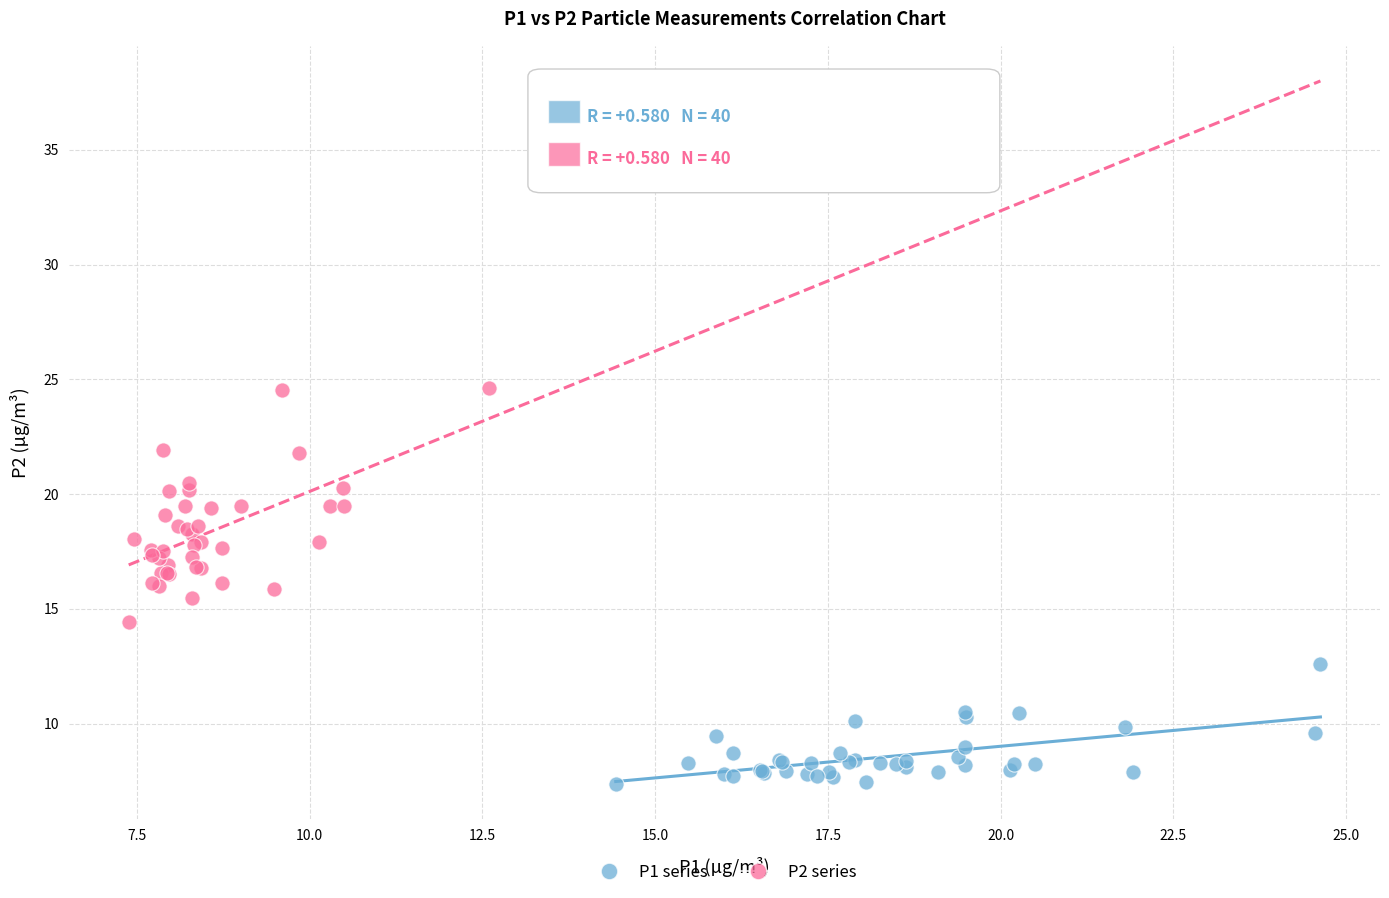

Which series has the widest spread of Y values?

P2 series